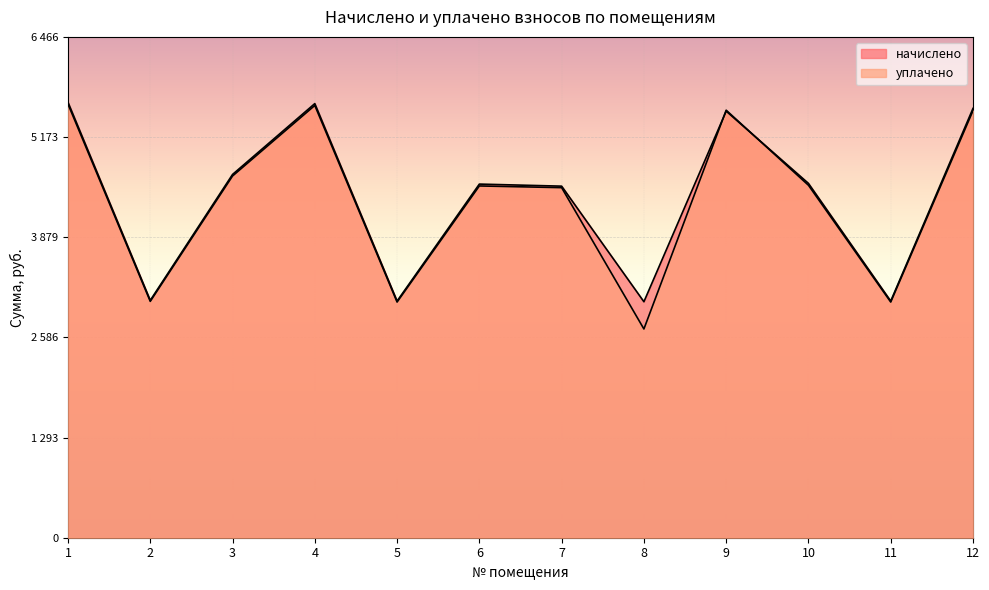

What is the value of the начислено point at the 4th from the left?

5605.2